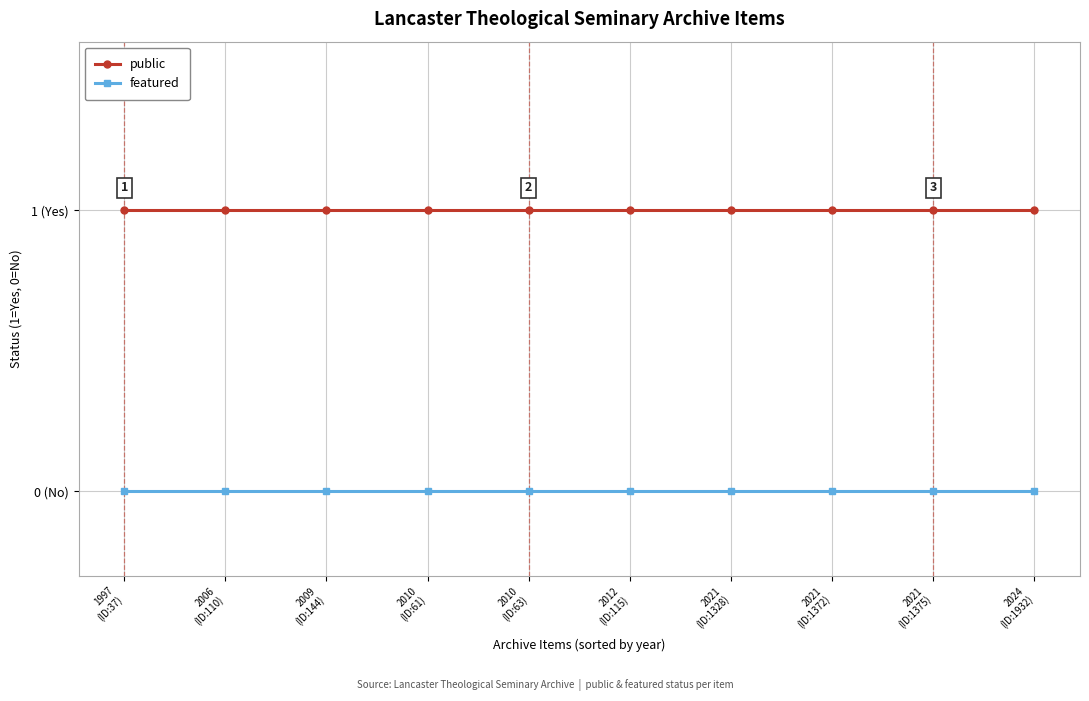

Between 2010
(ID:63) and 2010
(ID:61), which is larger?

2010
(ID:63)